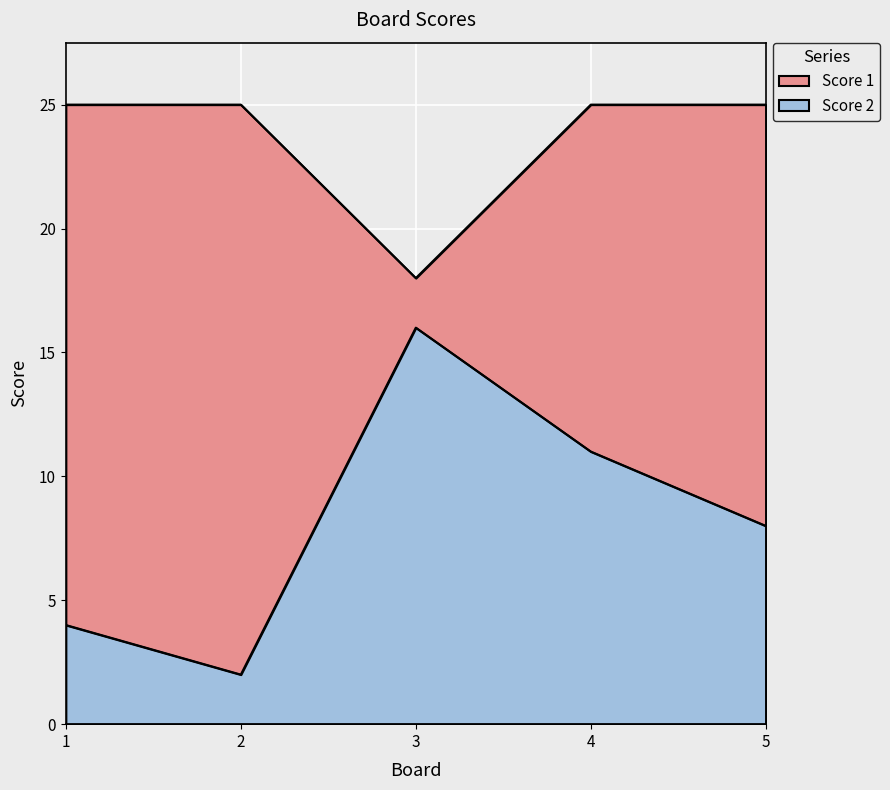

Reading left to right, list all the values displayed in this chart.

Score 1: 25	25	18	25	25
Score 2: 4	2	16	11	8